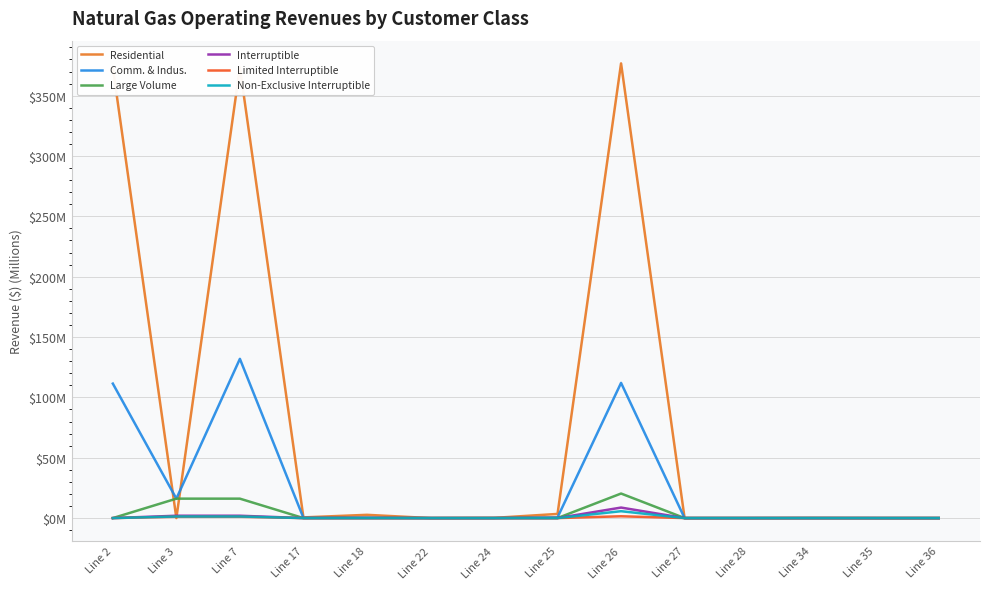

What is the spread (max minus min) of values at Line 7?

372.2